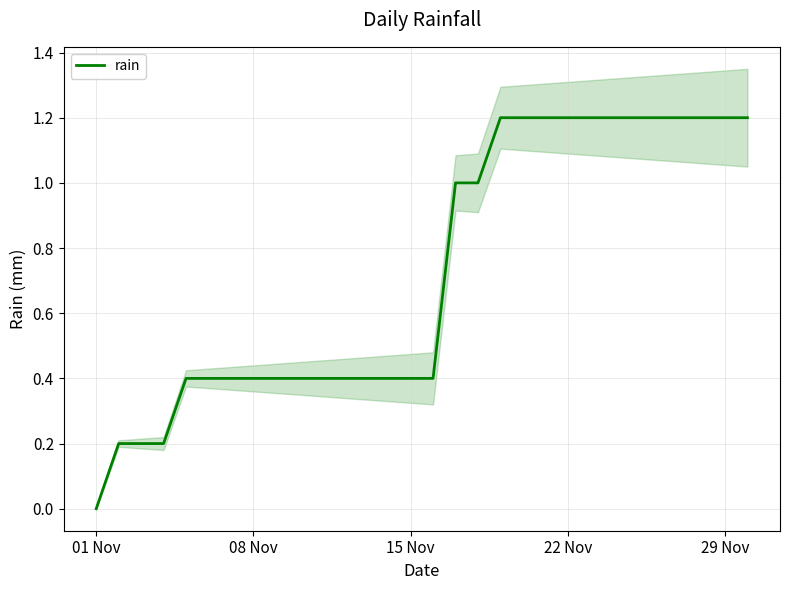

The rain series shows 2.0 at 22 Nov. True or false?

False